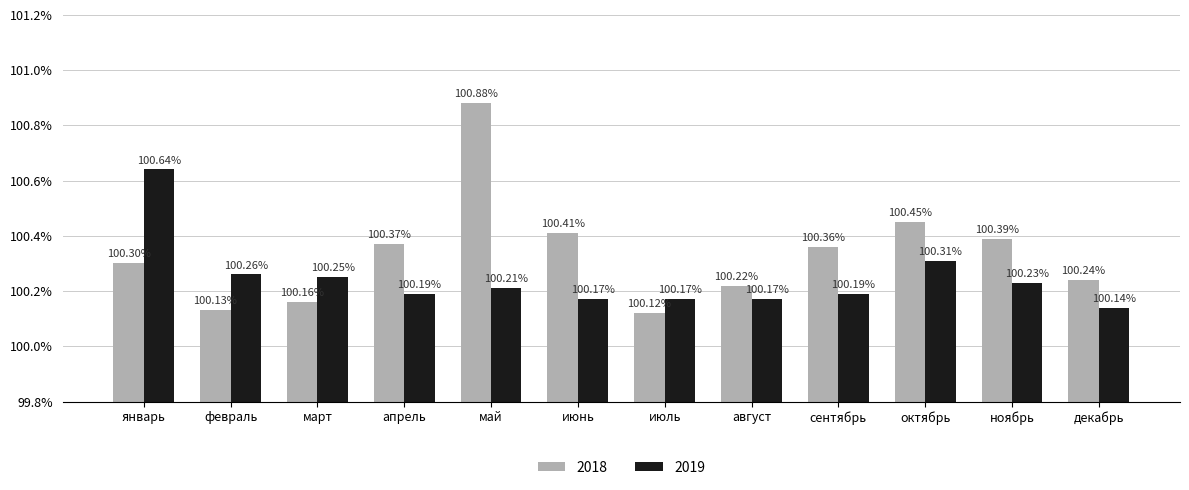

Which series has the largest total across all categories?

2018